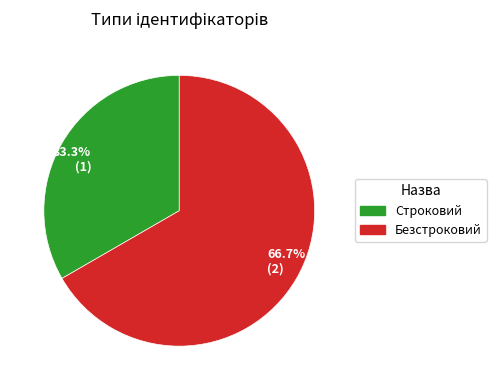

Combined, do Строковий and Безстроковий account for over 50%?

Yes